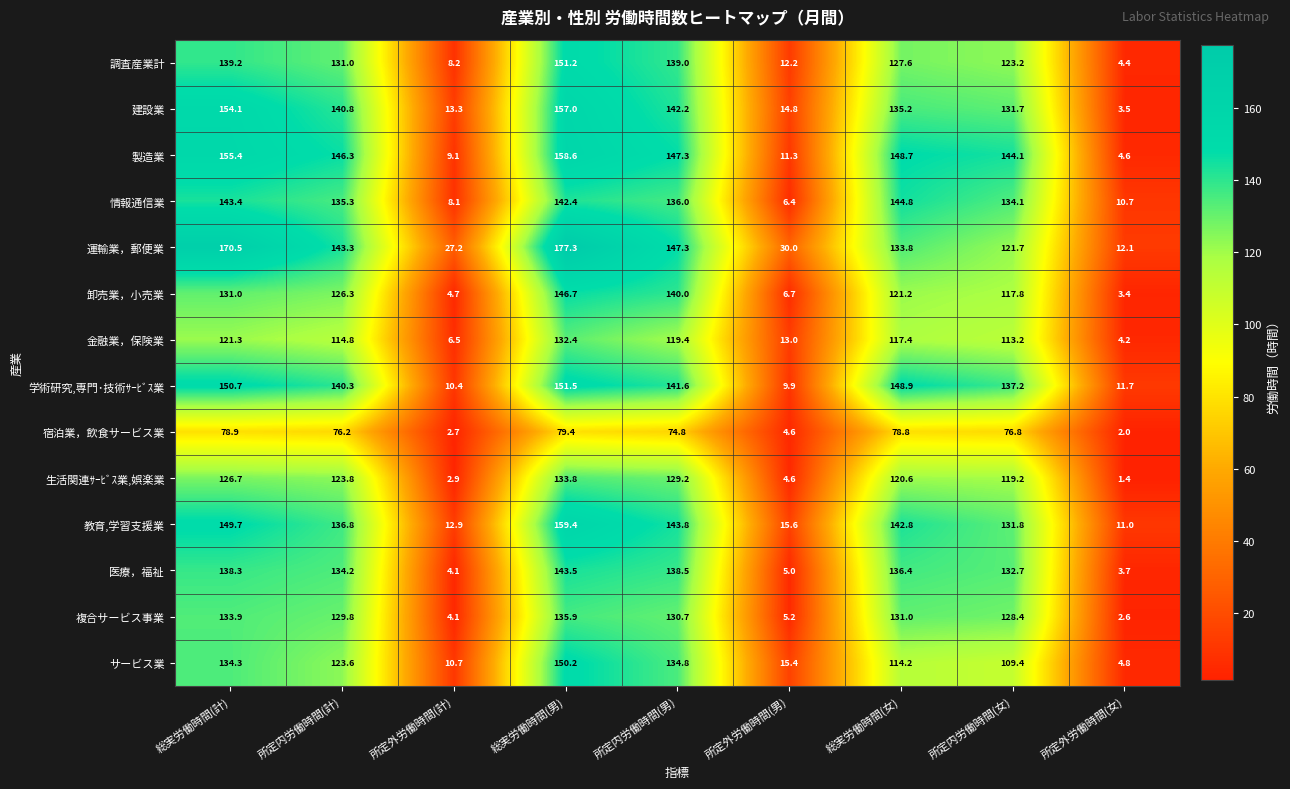

Rank the categories by 卸売業，小売業 value from lowest to highest.

所定外労働時間(女), 所定外労働時間(計), 所定外労働時間(男), 所定内労働時間(女), 総実労働時間(女), 所定内労働時間(計), 総実労働時間(計), 所定内労働時間(男), 総実労働時間(男)